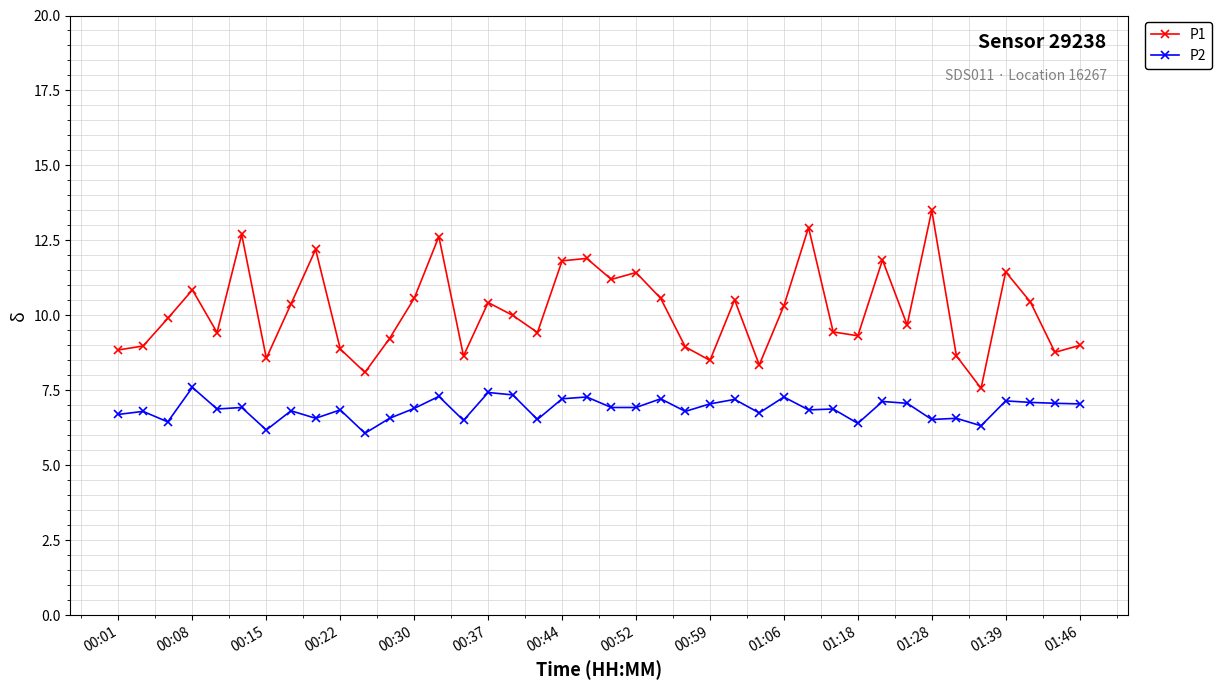

In P1, how many points are higher than both neighbors (excluding endpoints)?

12